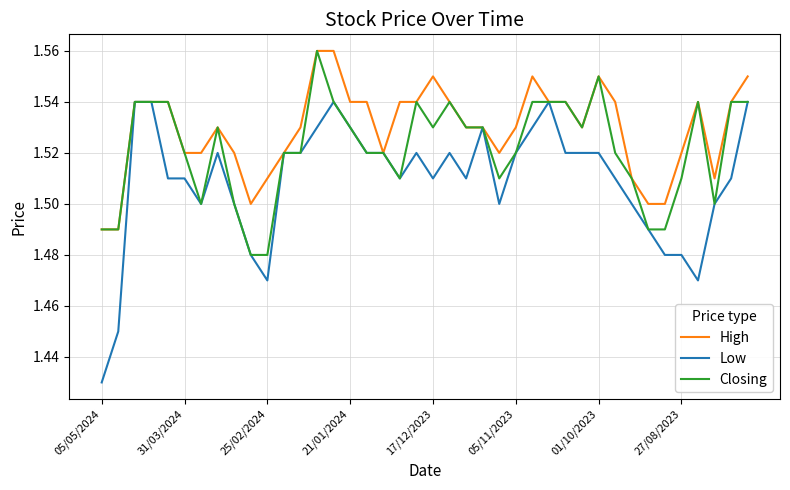

How many distinct data groups are displayed?

3